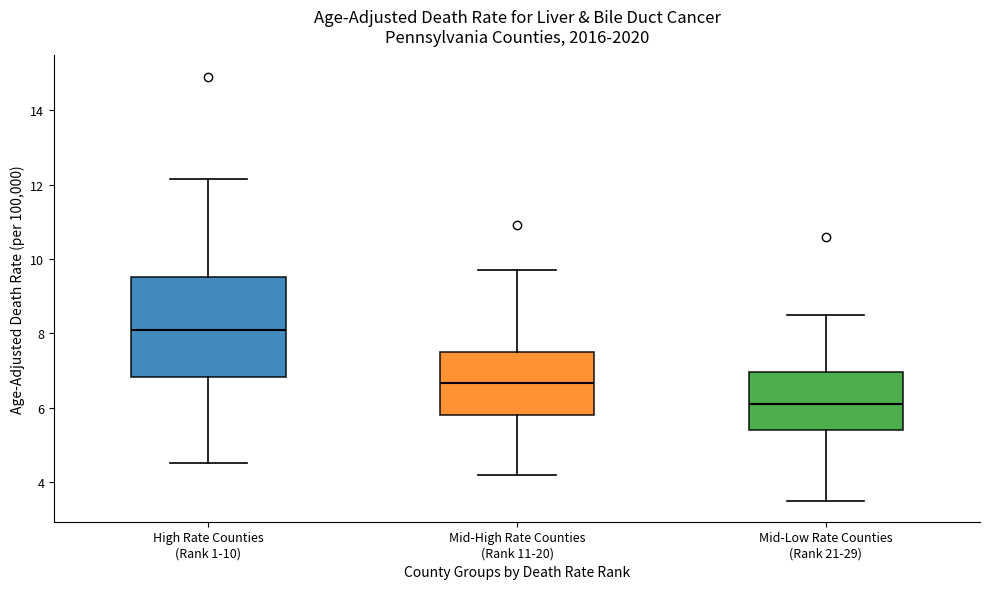

Which box has the lowest median line?

Mid-Low Rate Counties (Rank 21-29)